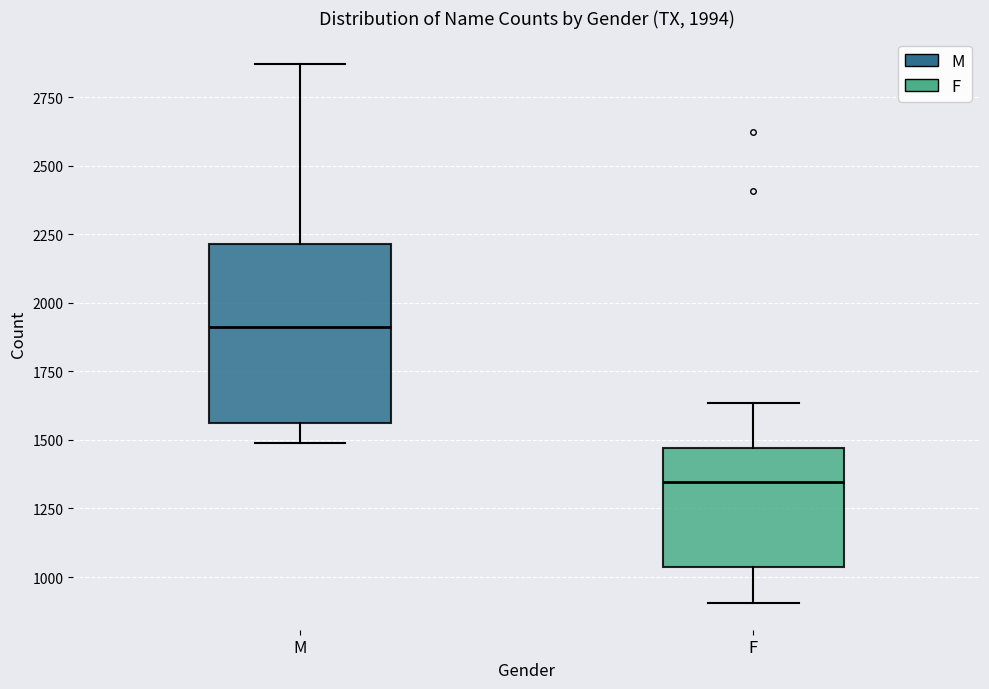

Which box is the tallest, from its lower edge to its upper edge?

M